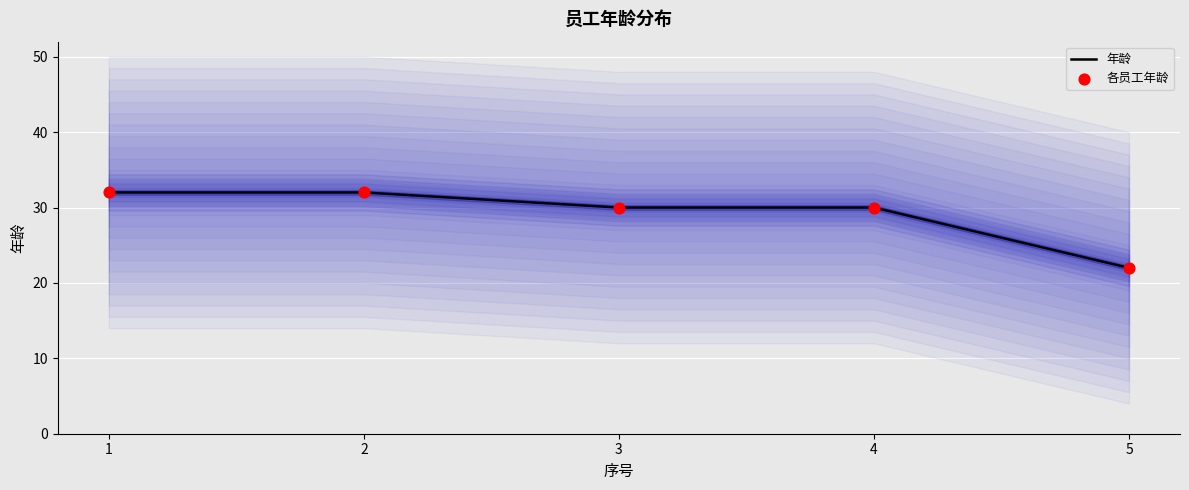

At which category is the sum across all series the highest?

1